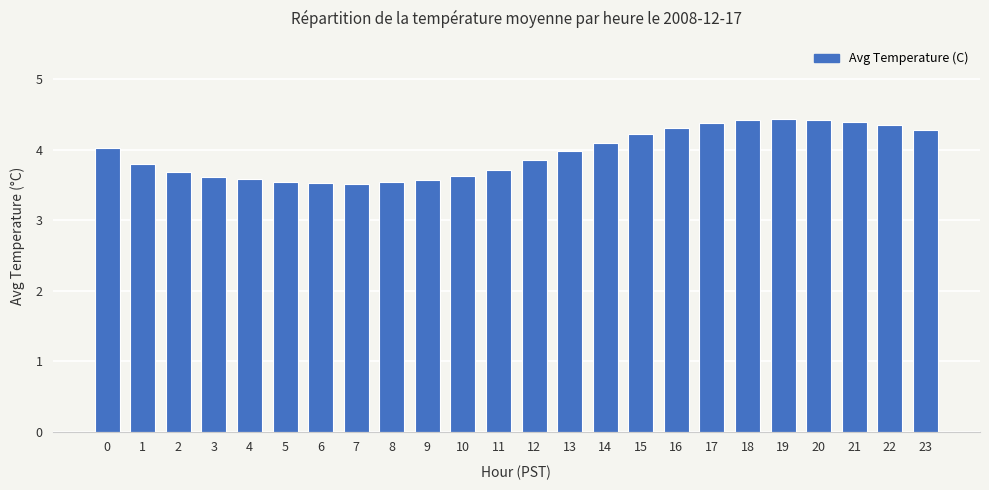

What is the value of the 15th bar from the left?

4.1